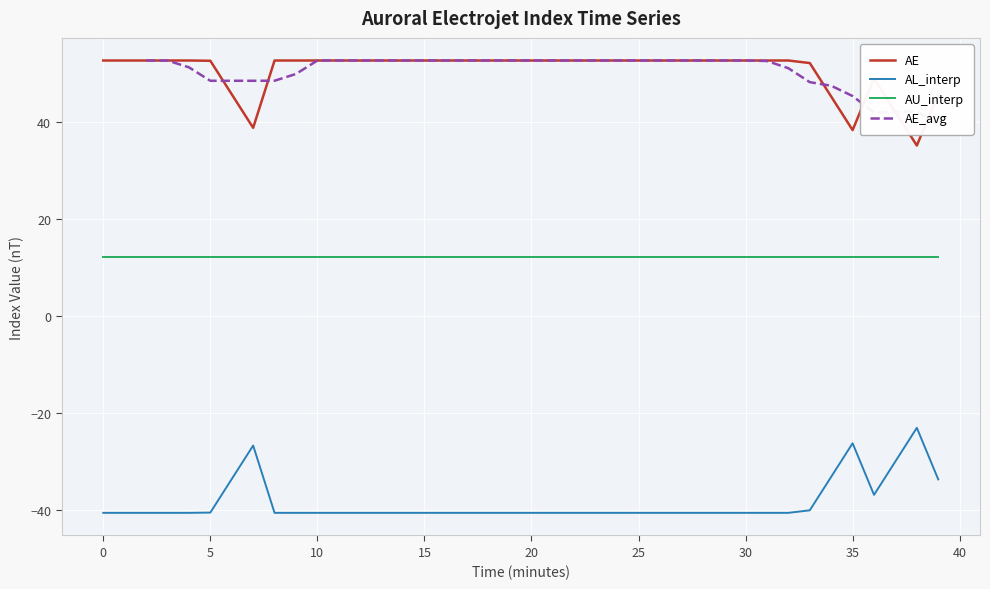

How many data points does each series have?

40